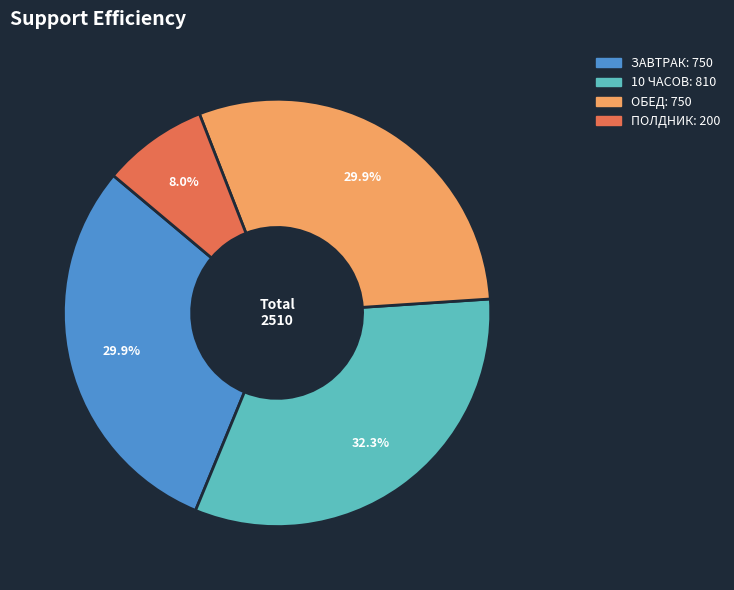

What is the largest slice in the pie chart?

10 ЧАСОВ